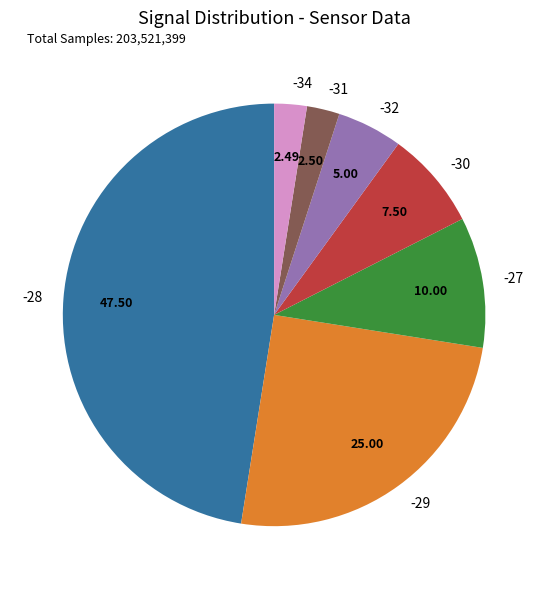

Is it true that -27 is 1% of the pie?

False